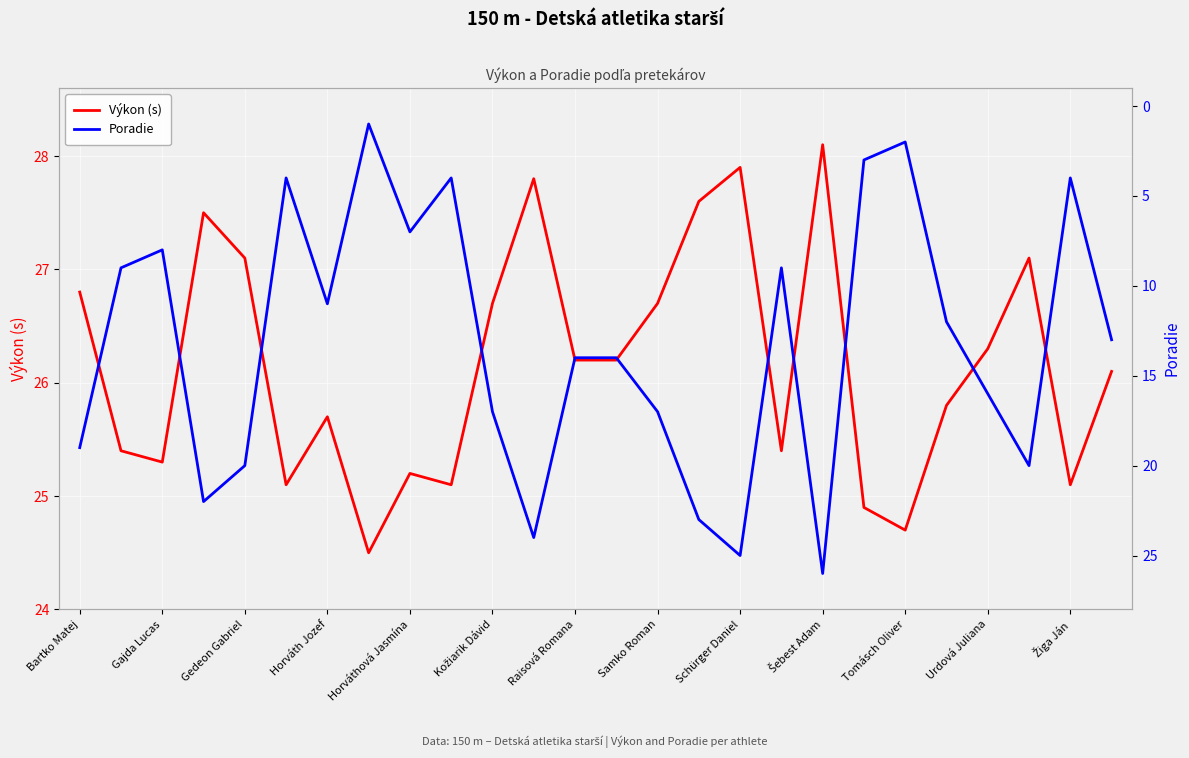

Is it true that Poradie equals 15.9 at Schürger Daniel?

False